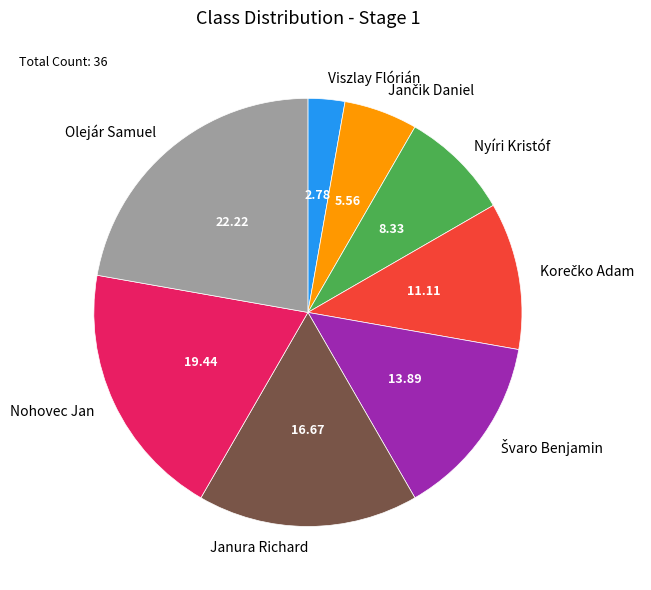

Which category has the smallest portion of the pie?

Viszlay Flórián